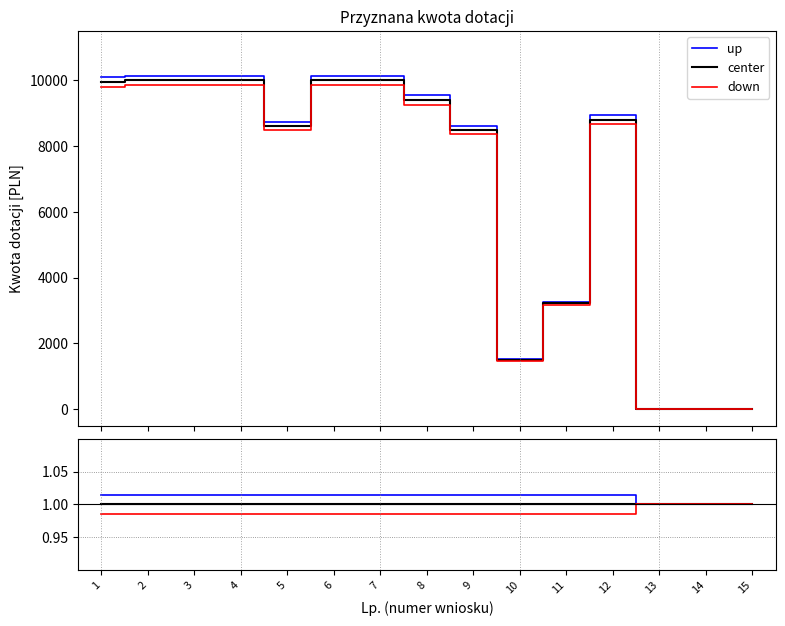

True or false: center and down intersect in this chart.

False